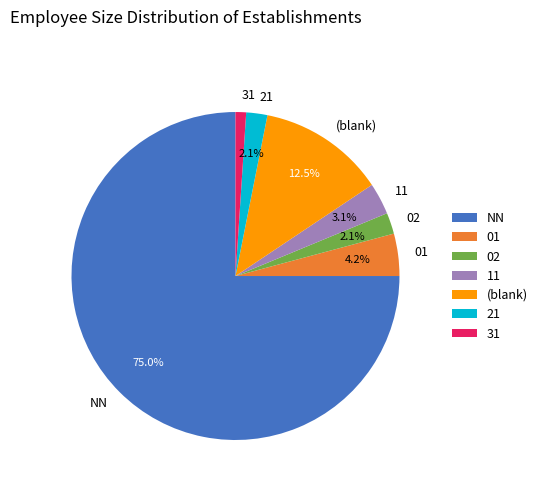

Combined, what portion of the pie is 11 and 02?

5.2%